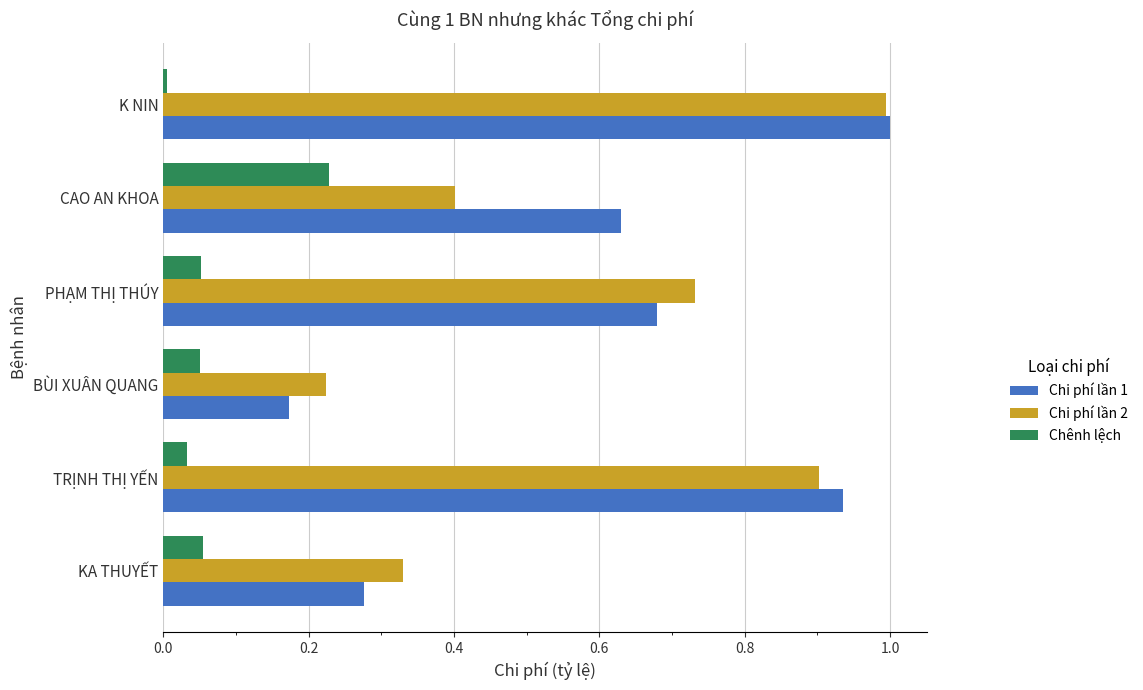

True or false: Chi phí lần 1 has a value of 0.9 at TRỊNH THỊ YẾN.

True